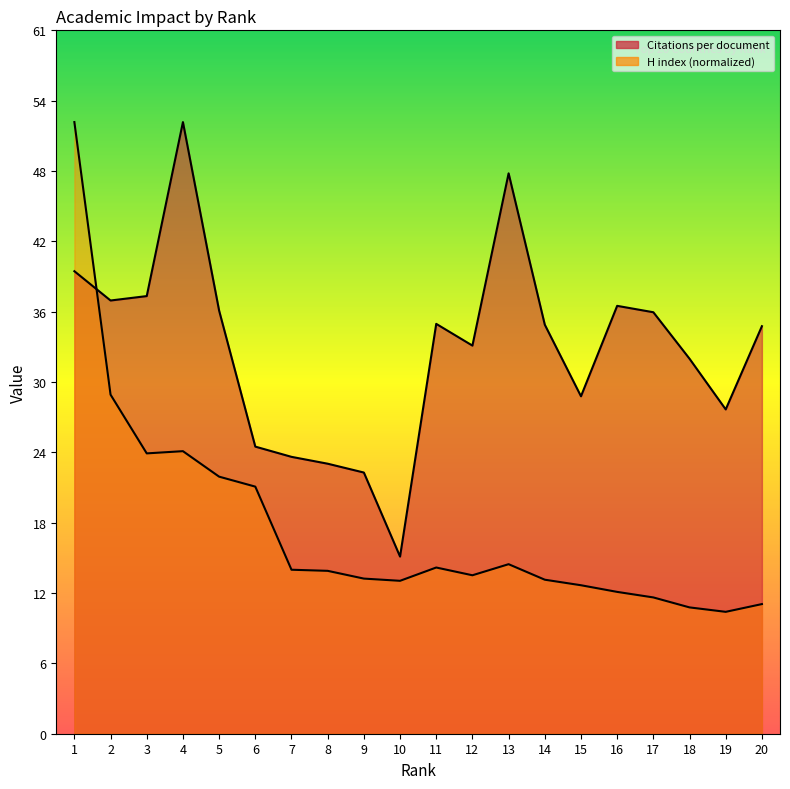

Reading right to left, what are all the values shown in this chart?

Citations per document: 35.1	27.9	32.3	36.3	36.8	29.0	35.2	48.2	33.4	35.3	15.2	22.5	23.2	23.8	24.7	36.4	52.6	37.6	37.3	39.8
H index: 11.2	10.5	10.9	11.7	12.2	12.8	13.3	14.6	13.6	14.3	13.2	13.3	14.0	14.1	21.3	22.1	24.3	24.1	29.2	52.6